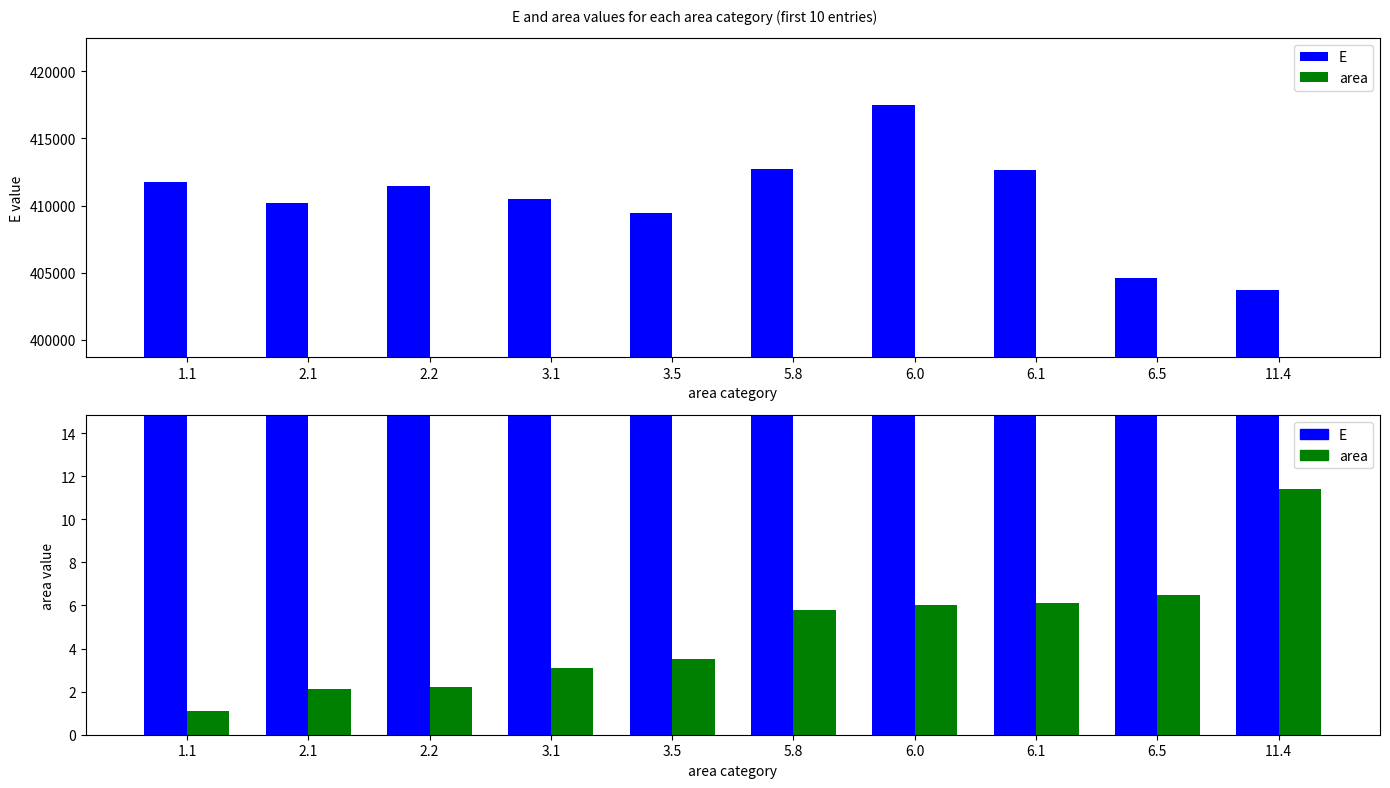

List the labels in order of E value, largest first.

6.0, 5.8, 6.1, 1.1, 2.2, 3.1, 2.1, 3.5, 6.5, 11.4